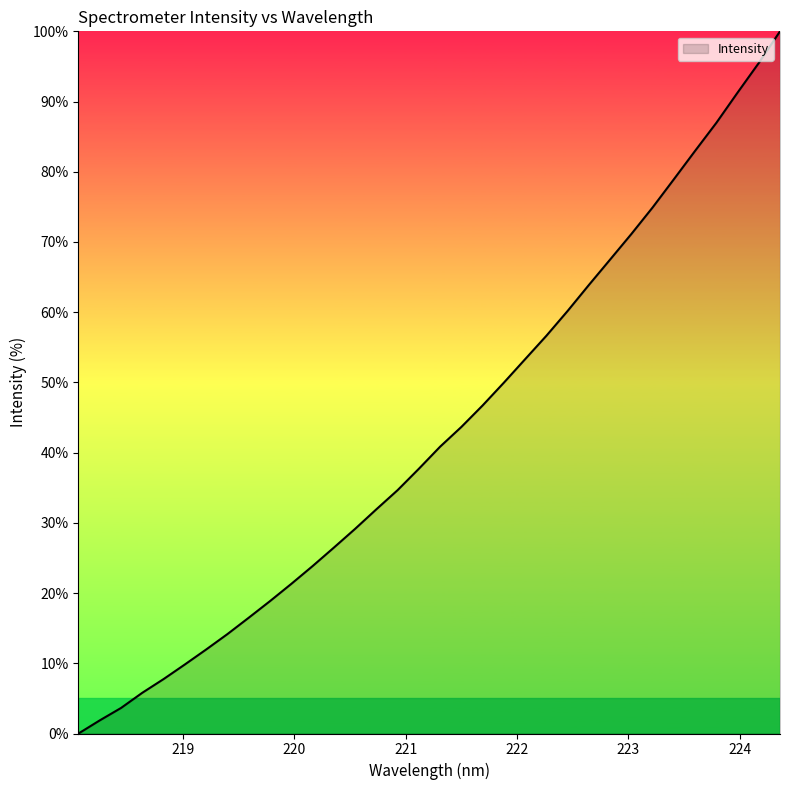

What is the greatest value displayed?

100.0